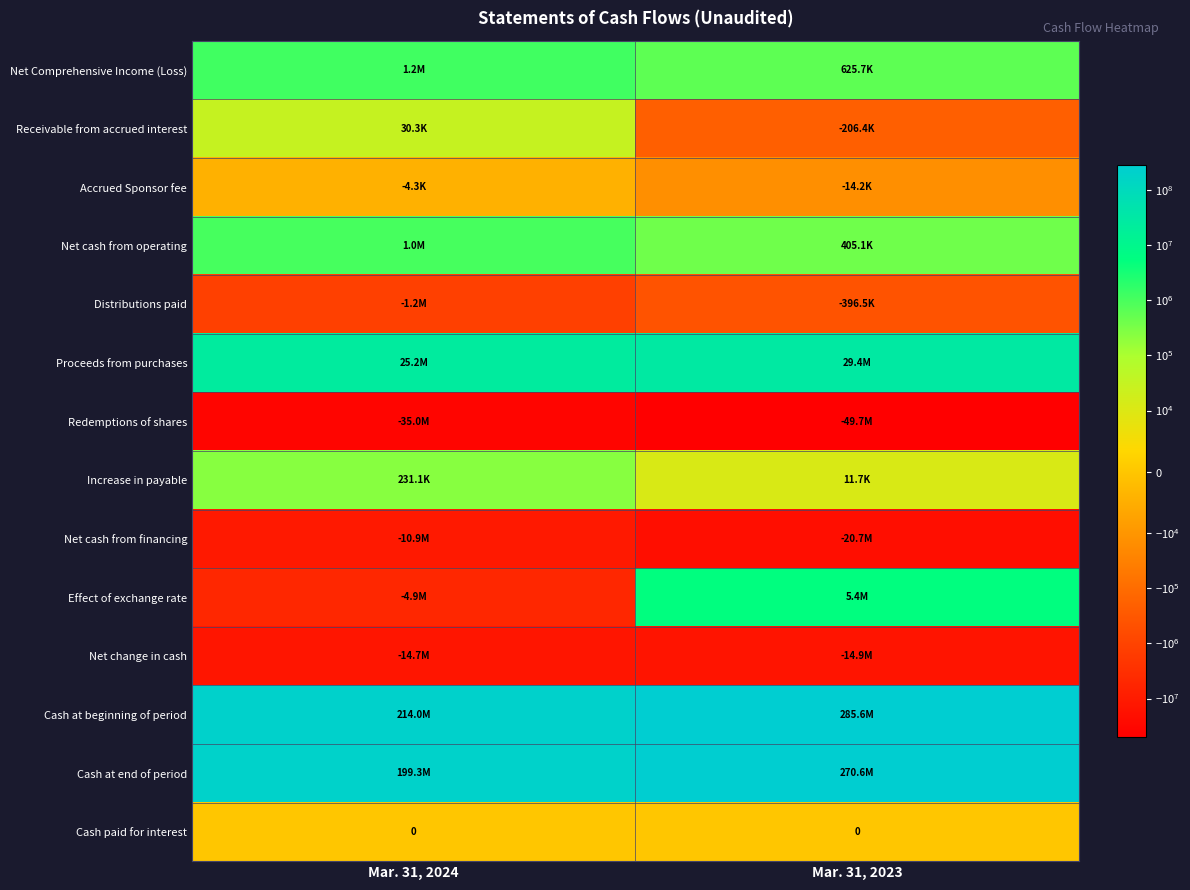

What is the greatest value displayed?

285555944